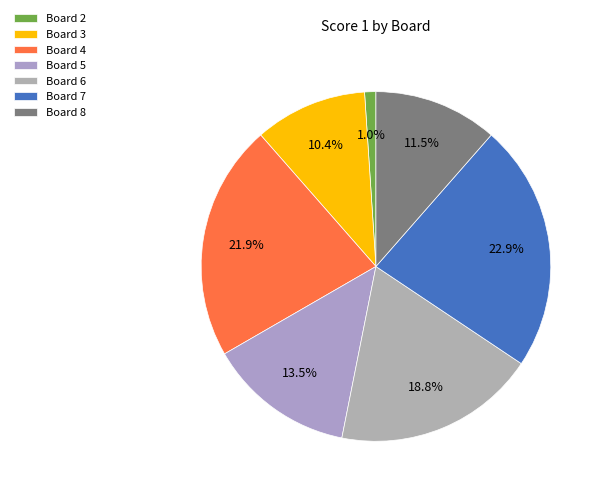

Is it true that Board 4 is 22% of the pie?

True